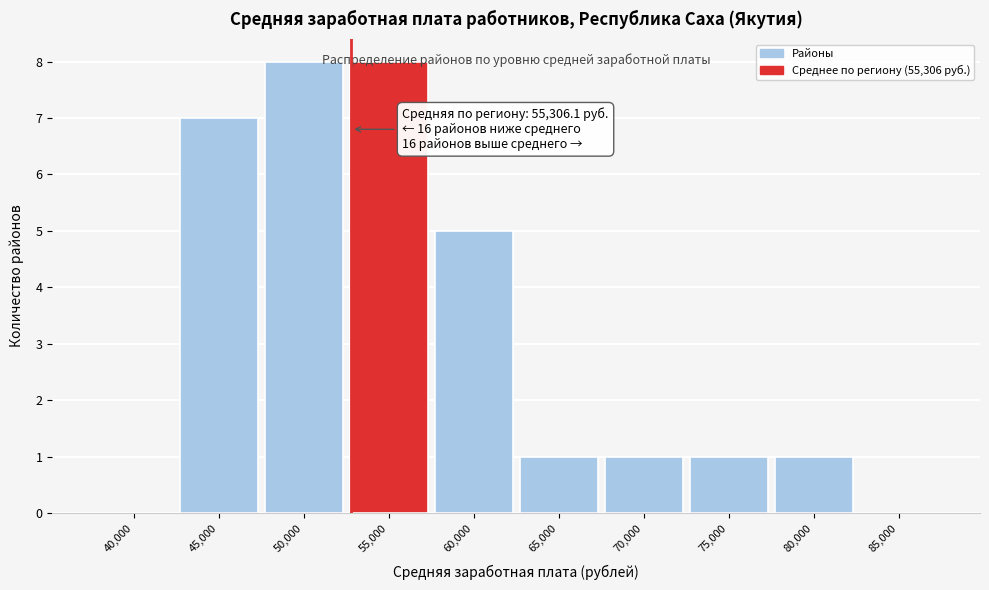

What is the ratio of the value at 60,000 to the value at 70,000?

5.0